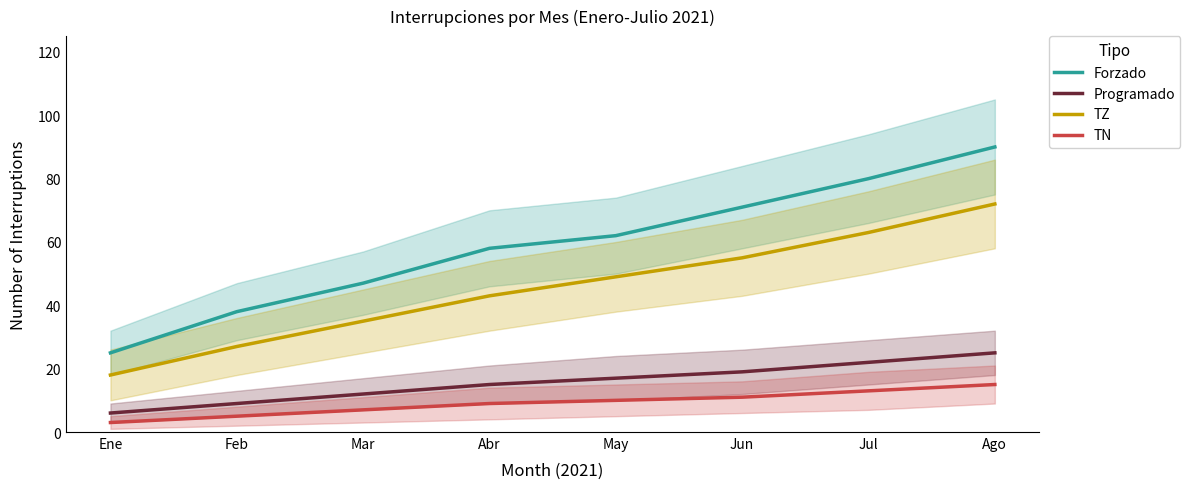

What is the value of the TZ point at the 8th from the left?

72